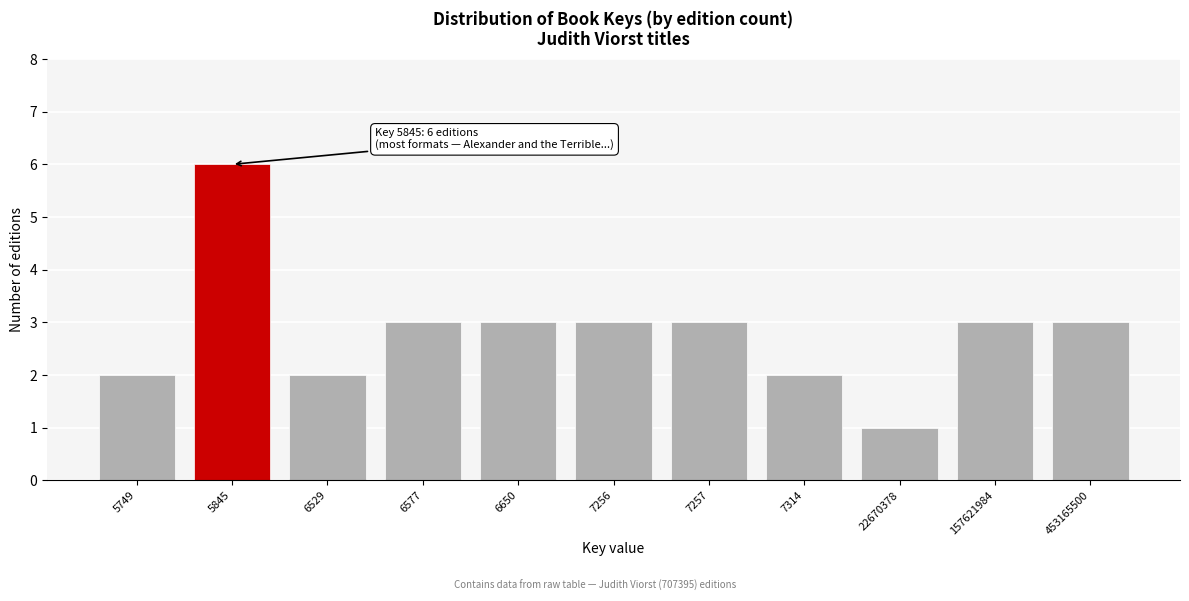

Reading left to right, extract all data points from this chart.

2	6	2	3	3	3	3	2	1	3	3